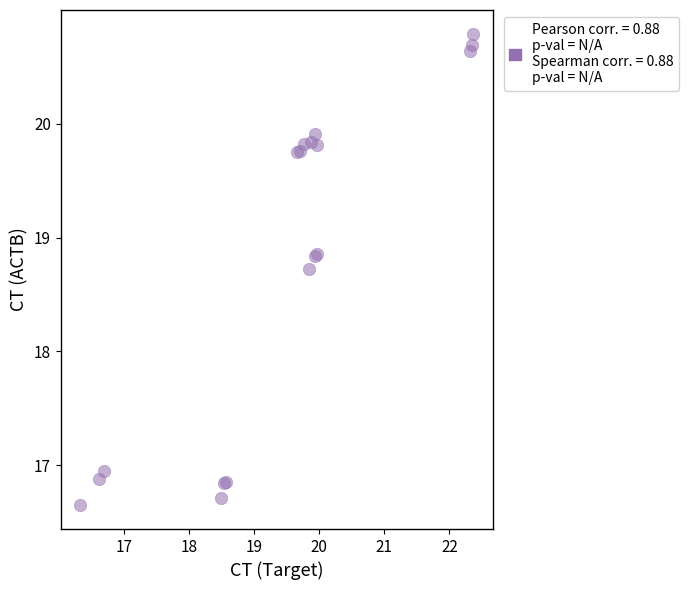

What Y value in the scatter plot is closest to 18?

18.7